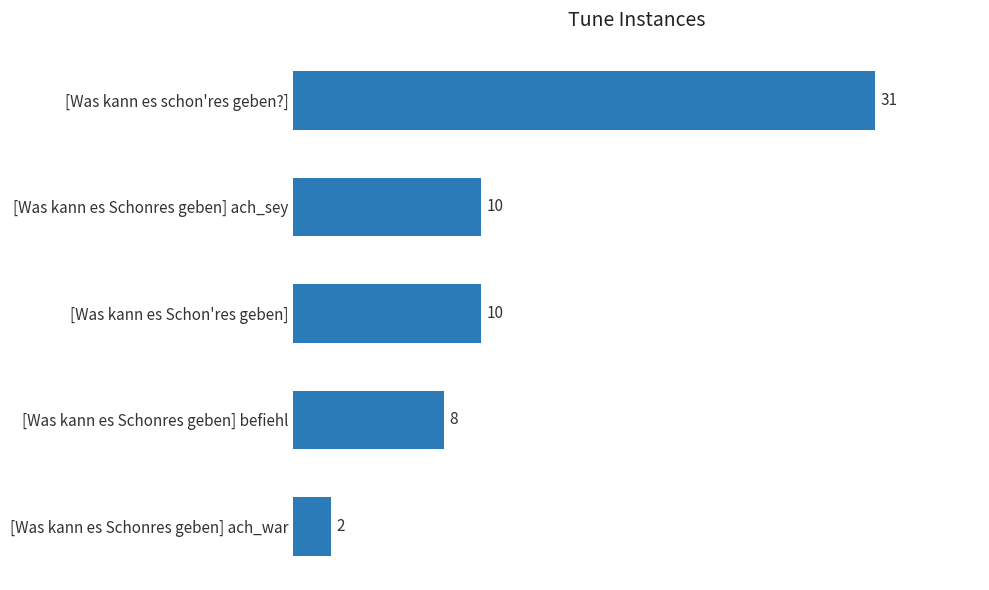

What value does the data have at [Was kann es Schonres geben] befiehl?

8